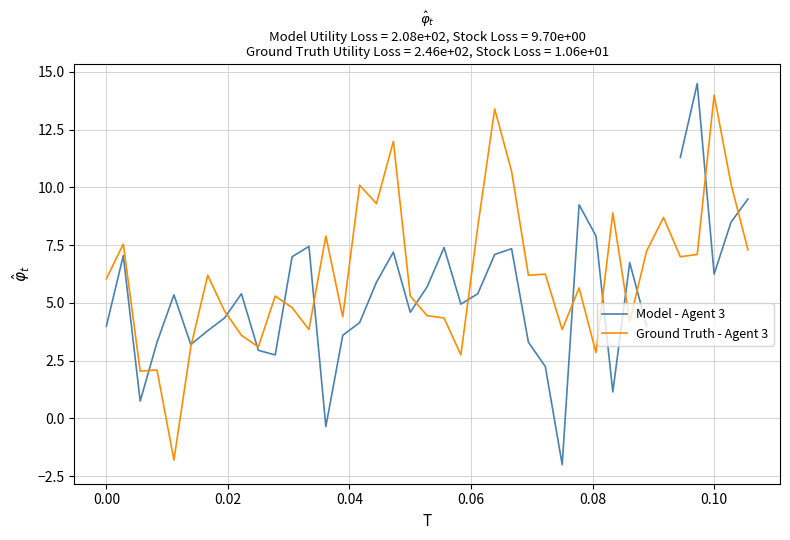

What is the highest value of the Ground Truth - Agent 3 series?

14.0